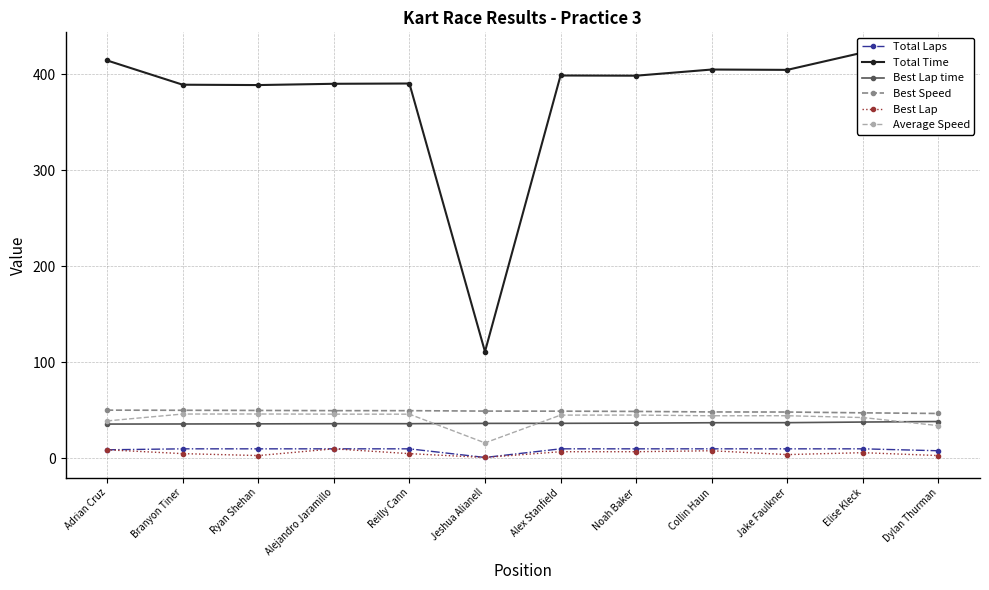

Between Branyon Tiner and Jake Faulkner, which is larger?

Branyon Tiner